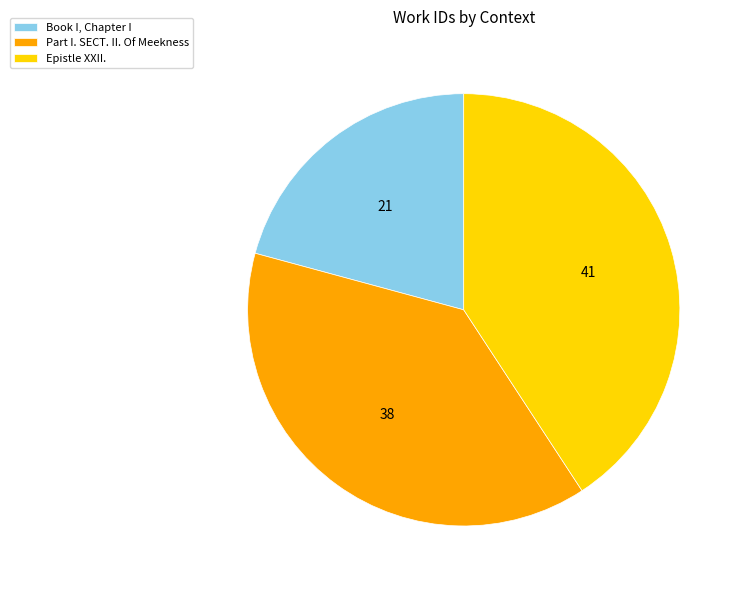

Between Epistle XXII. and Part I. SECT. II. Of Meekness, which is larger?

Epistle XXII.